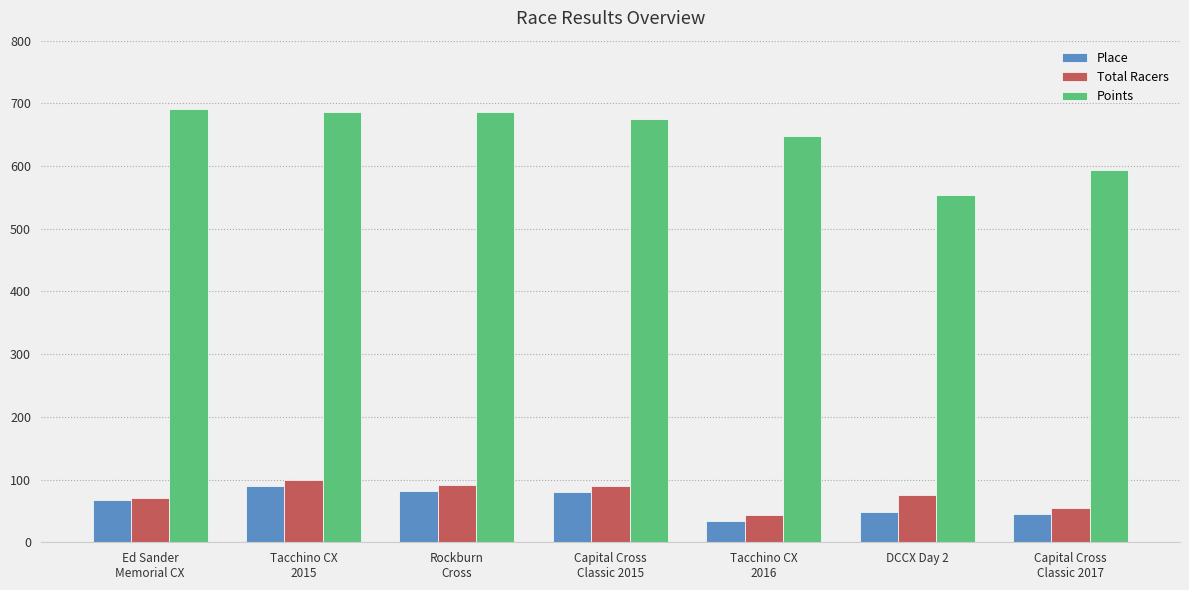

What is the maximum value shown in the chart?

690.9